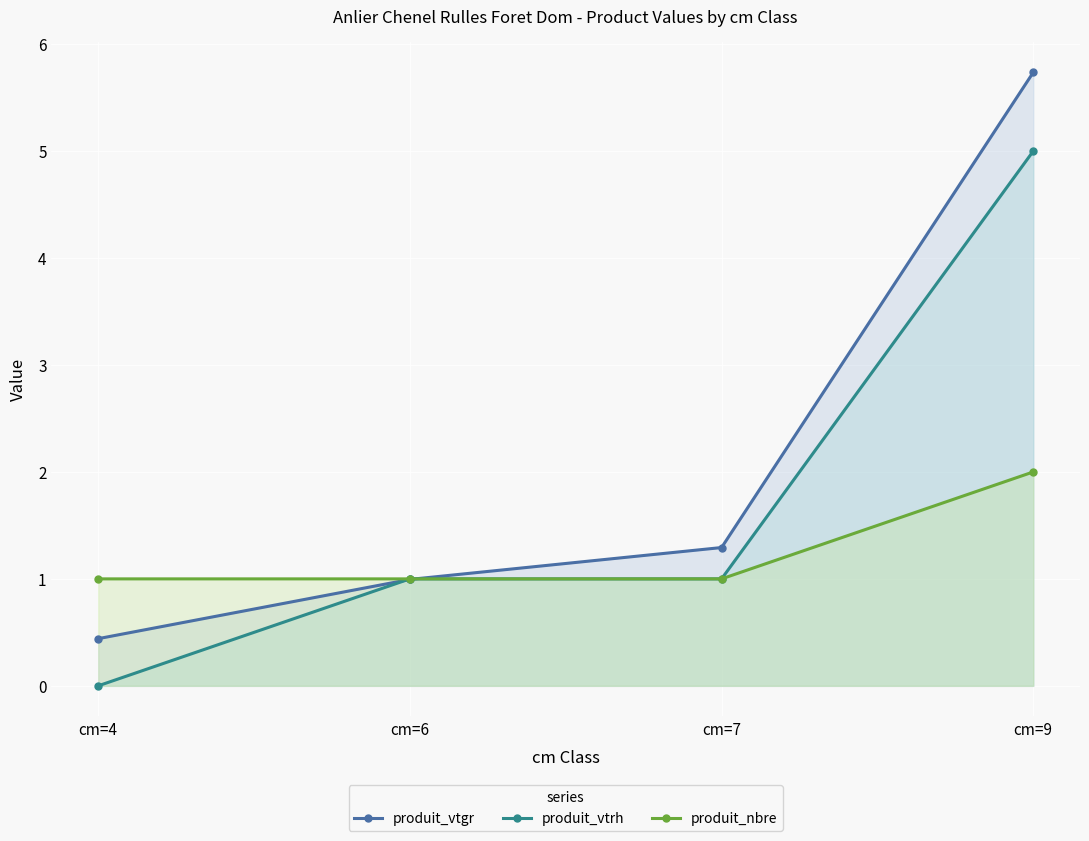

Count the produit_nbre values in the range 1 to 2.

4